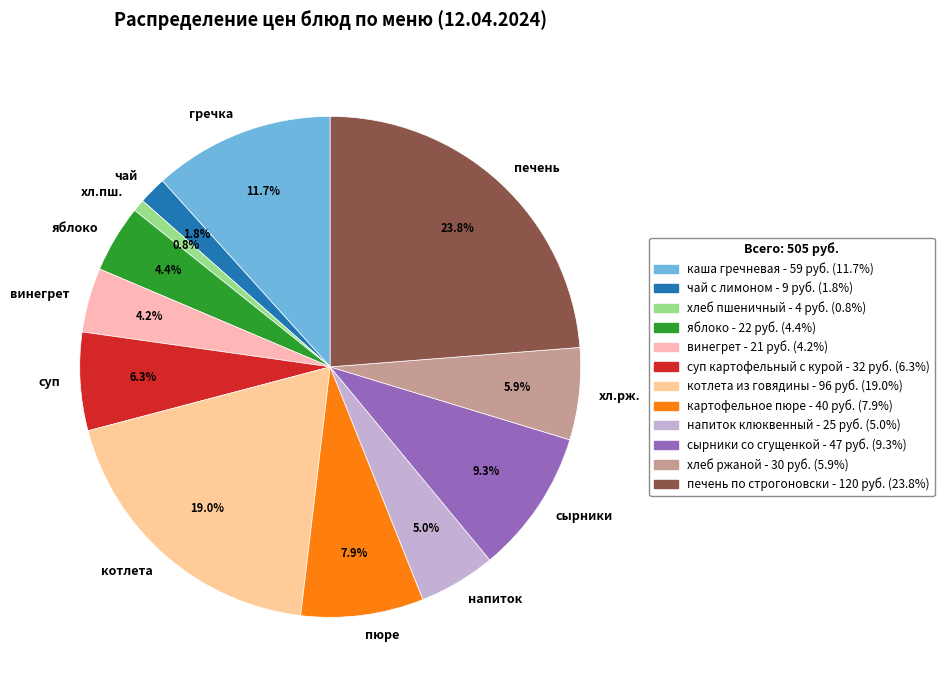

Count the number of slices in the pie.

12